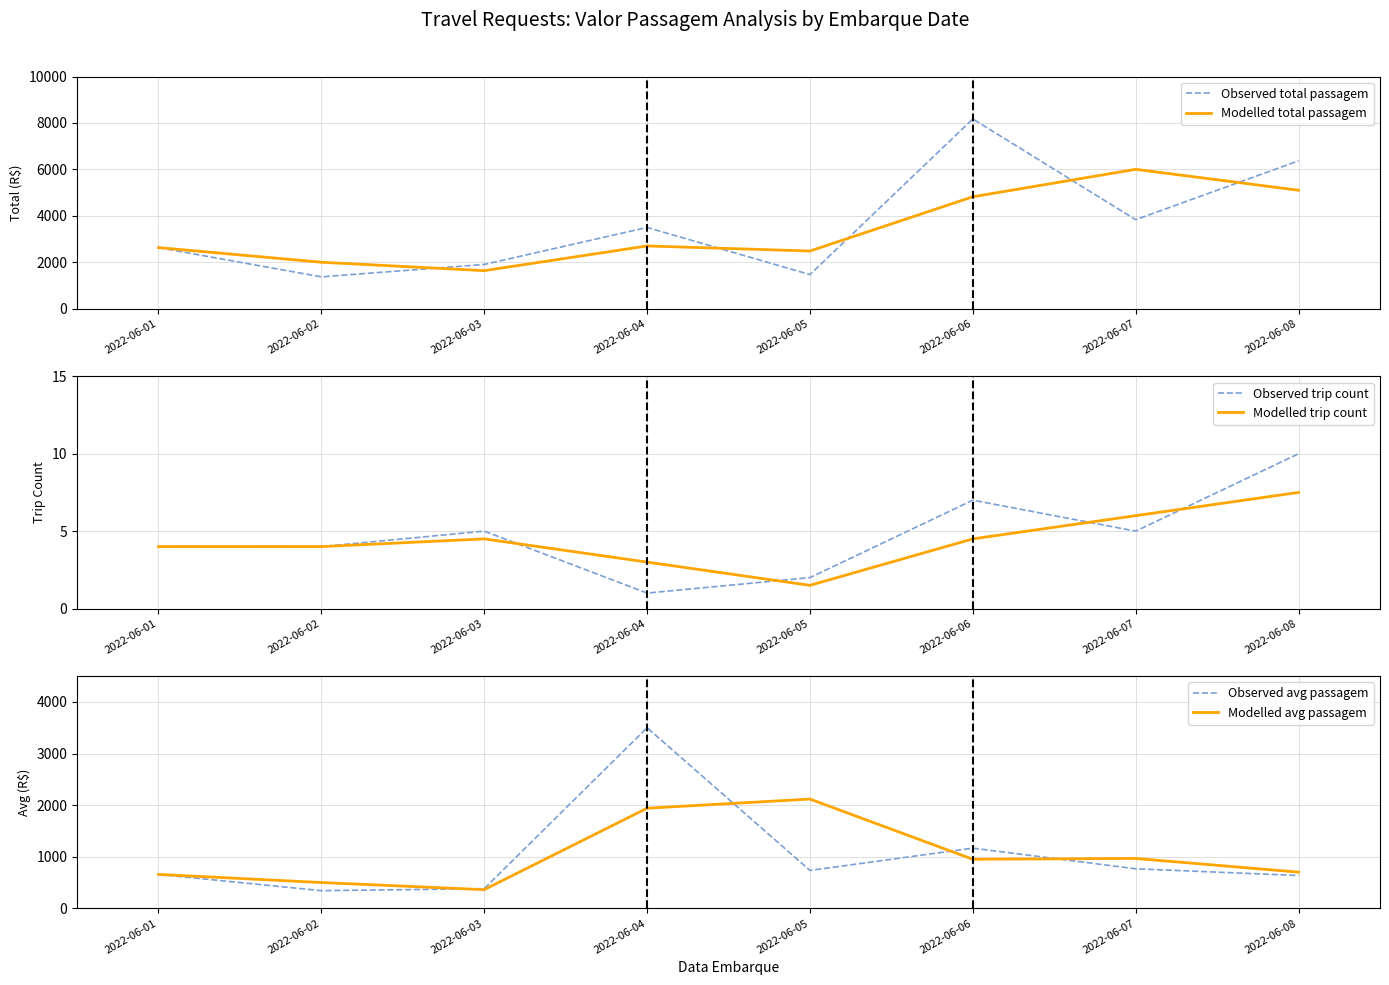

At which category does Modelled total passagem reach its first local peak?

2022-06-04